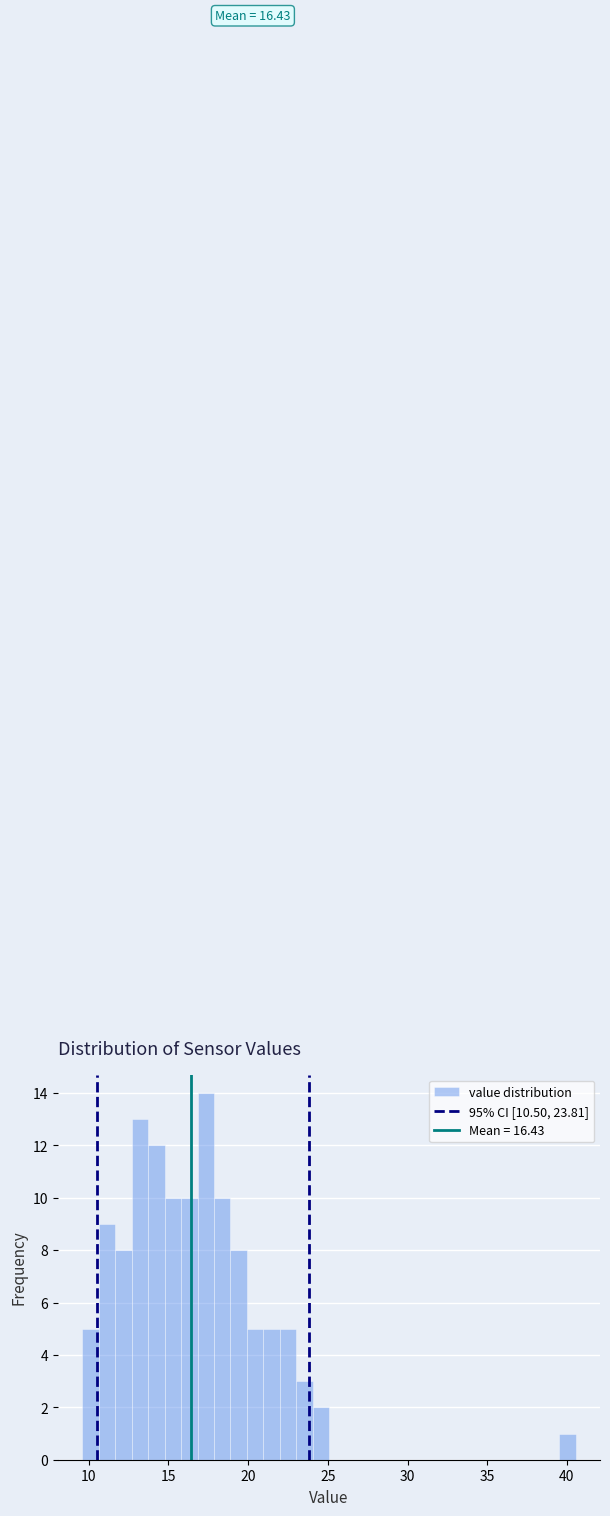

Read against the x-axis, roughly where is the centre of the tallest bar?

17.5